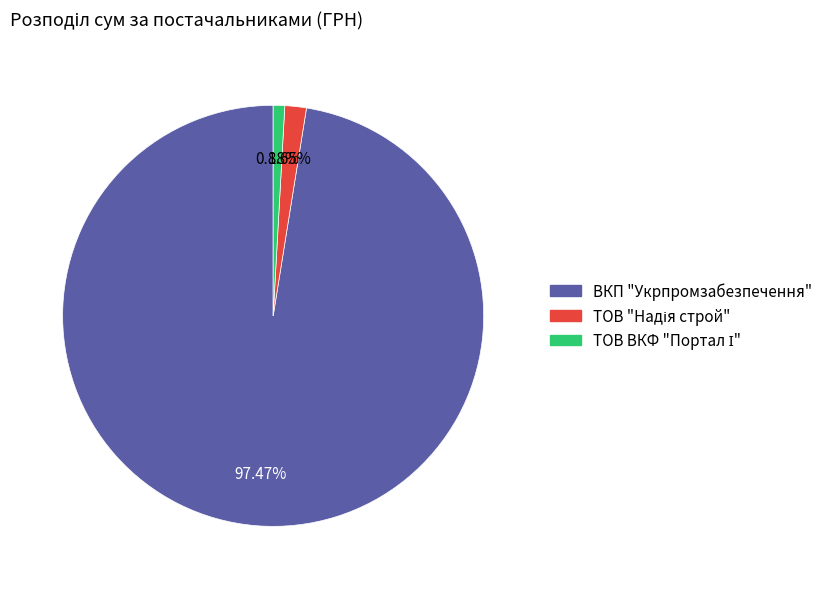

Which category has the biggest portion of the pie?

ВКП "Укрпромзабезпечення"